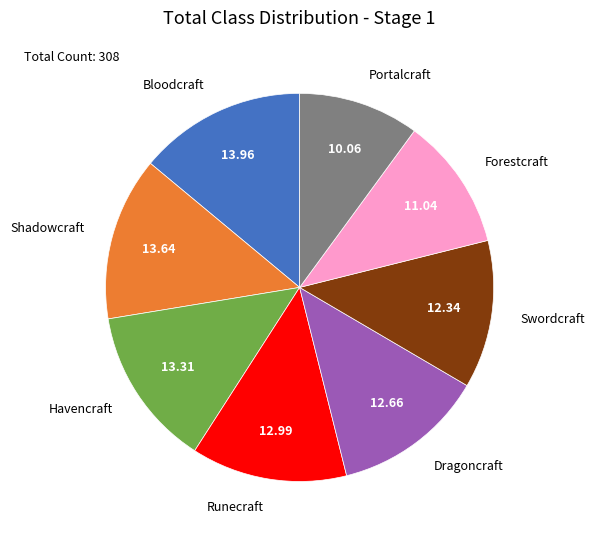

Does Shadowcraft represent more than half of the total?

No